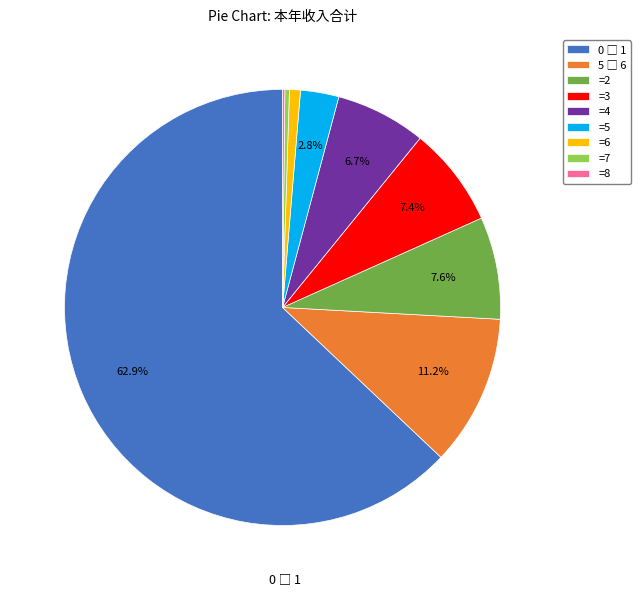

How much of the chart is everything except =3?

92.6%